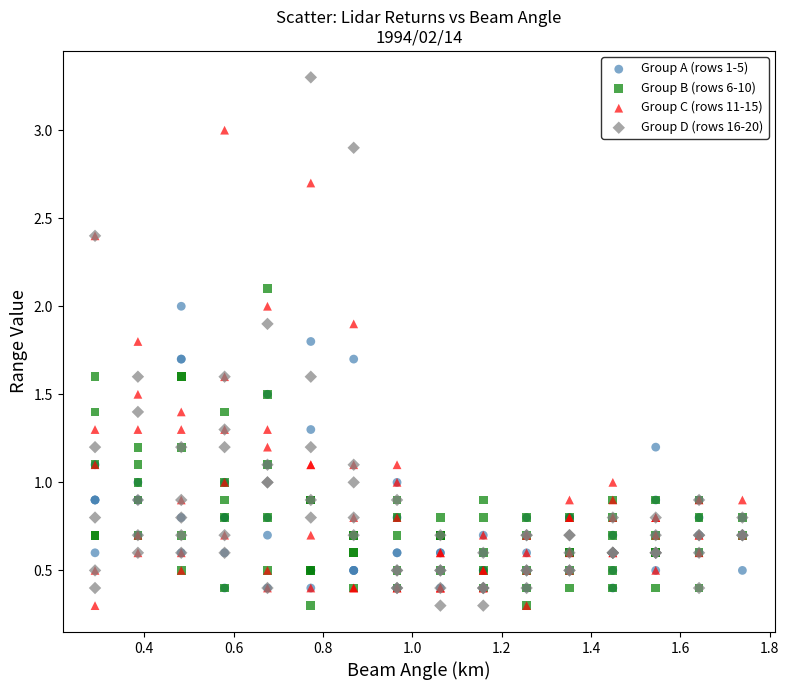

Which series has the widest spread of Y values?

Group D (rows 16-20)